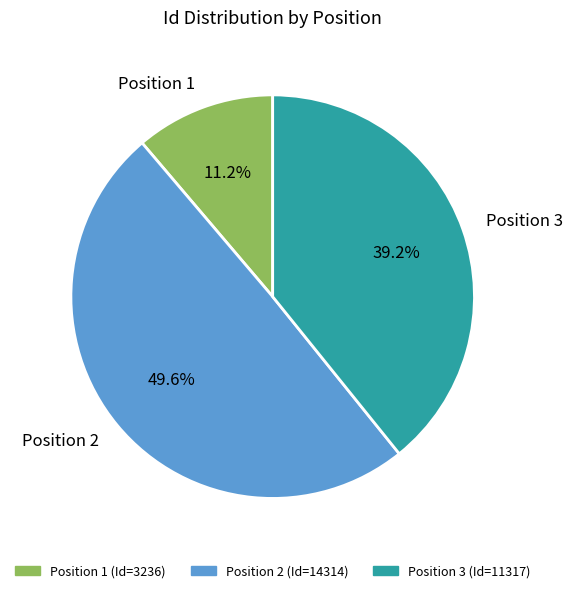

Combined, what portion of the pie is Position 3 and Position 2?

88.8%